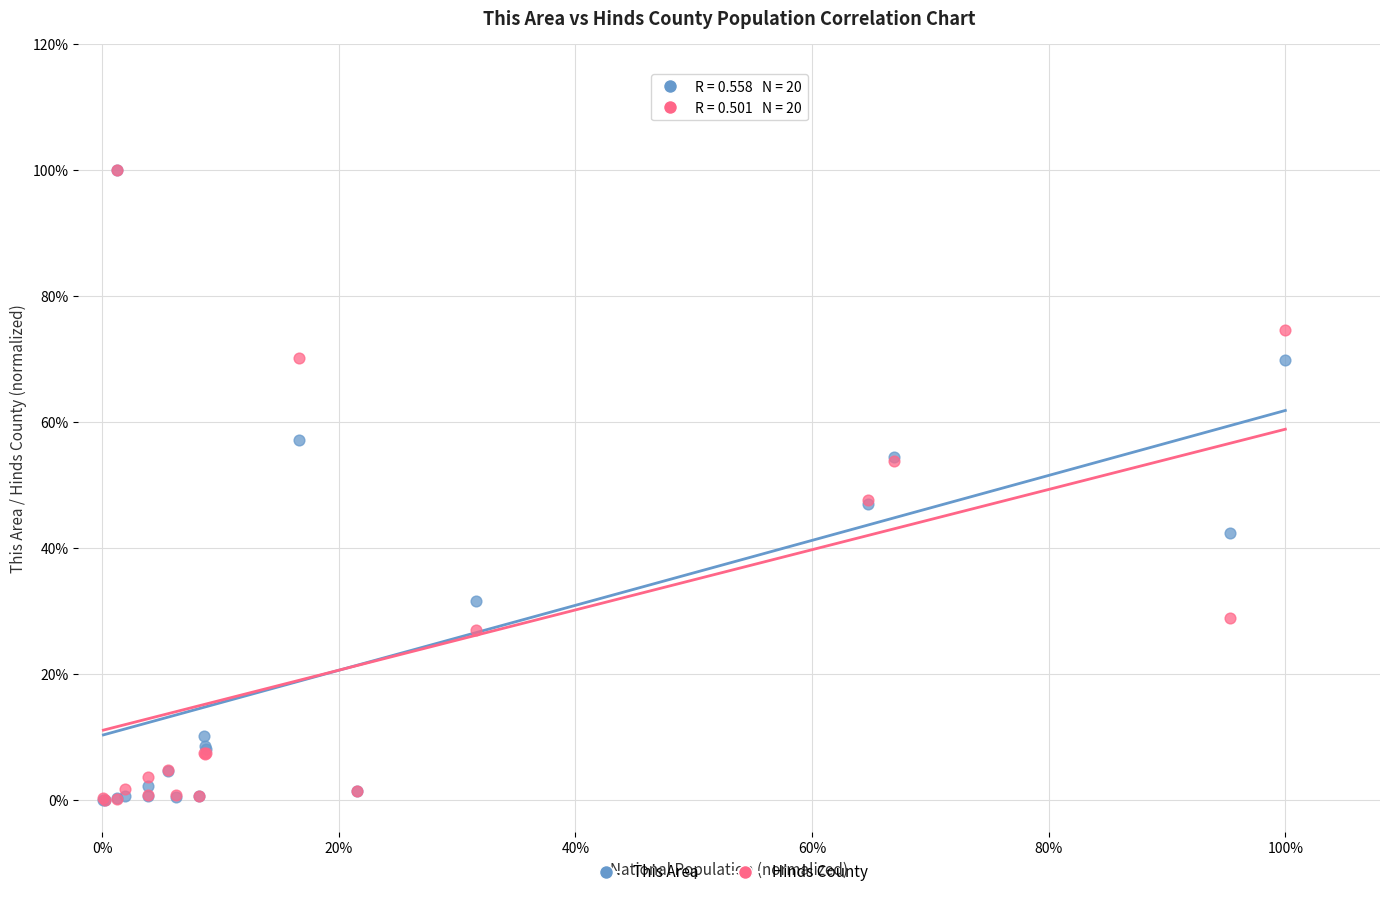

What are all the series names shown in the legend?

This Area, Hinds County